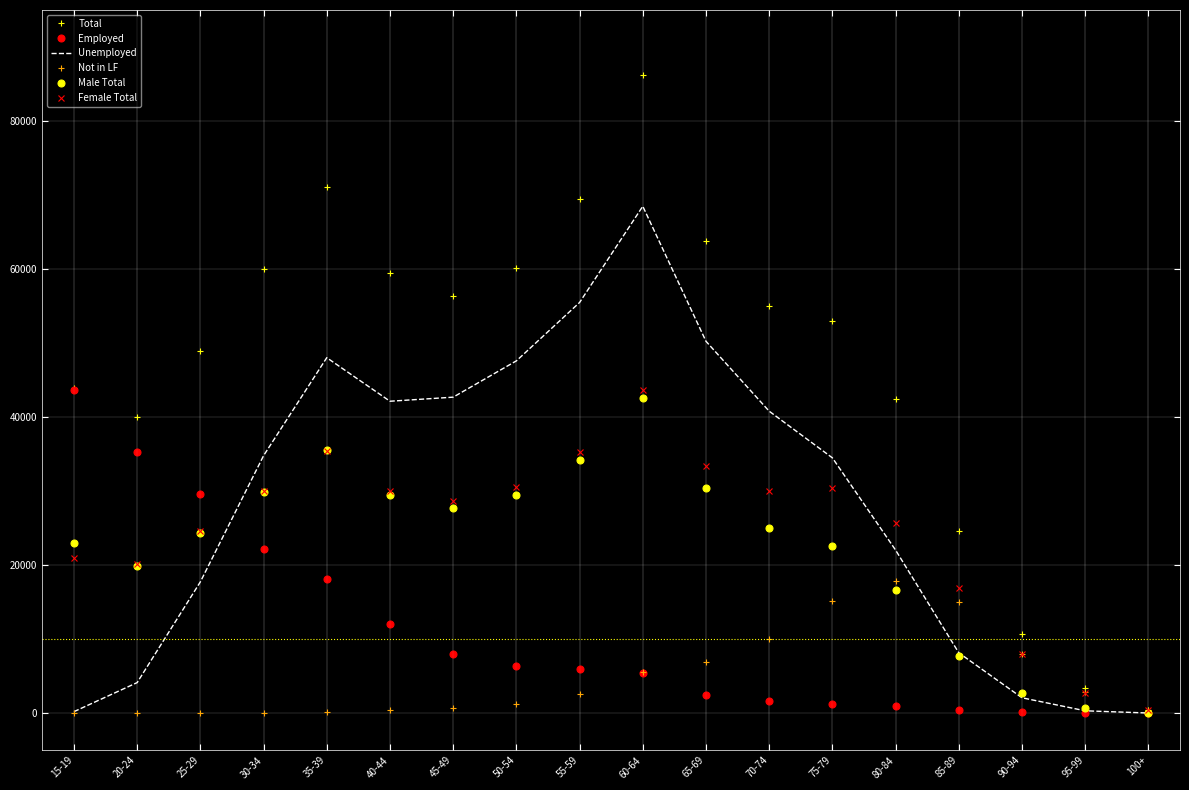

At which category does the chart reach its peak across all series?

60-64